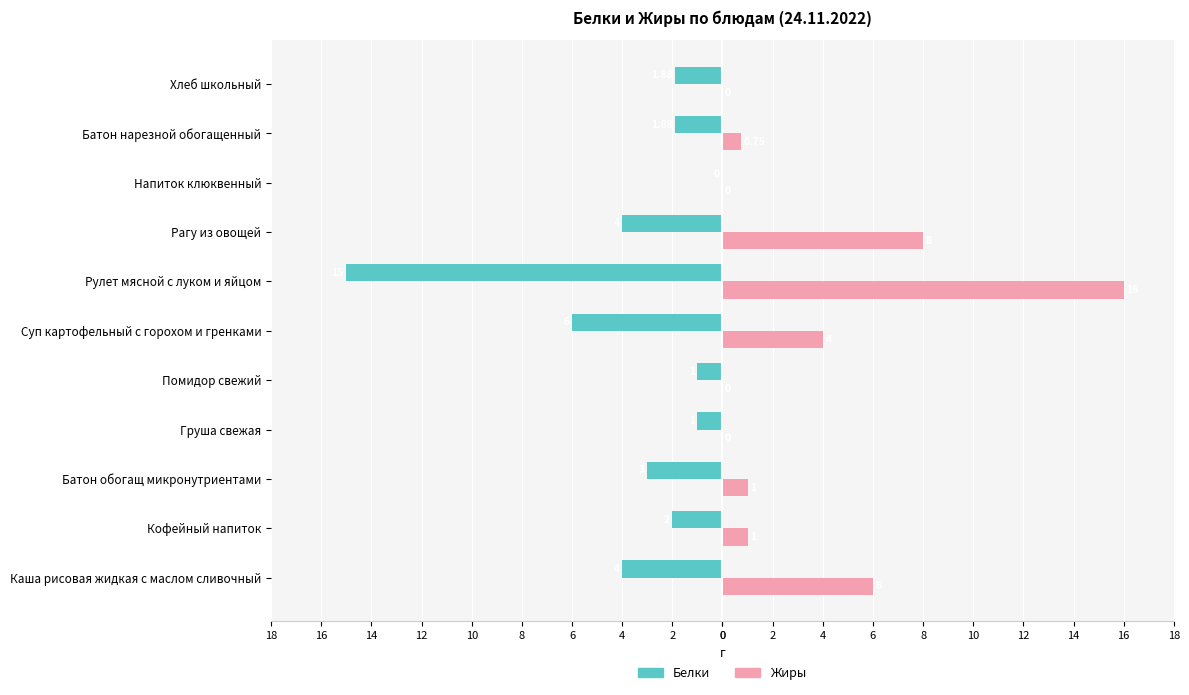

What are all the series names shown in the legend?

Белки, Жиры